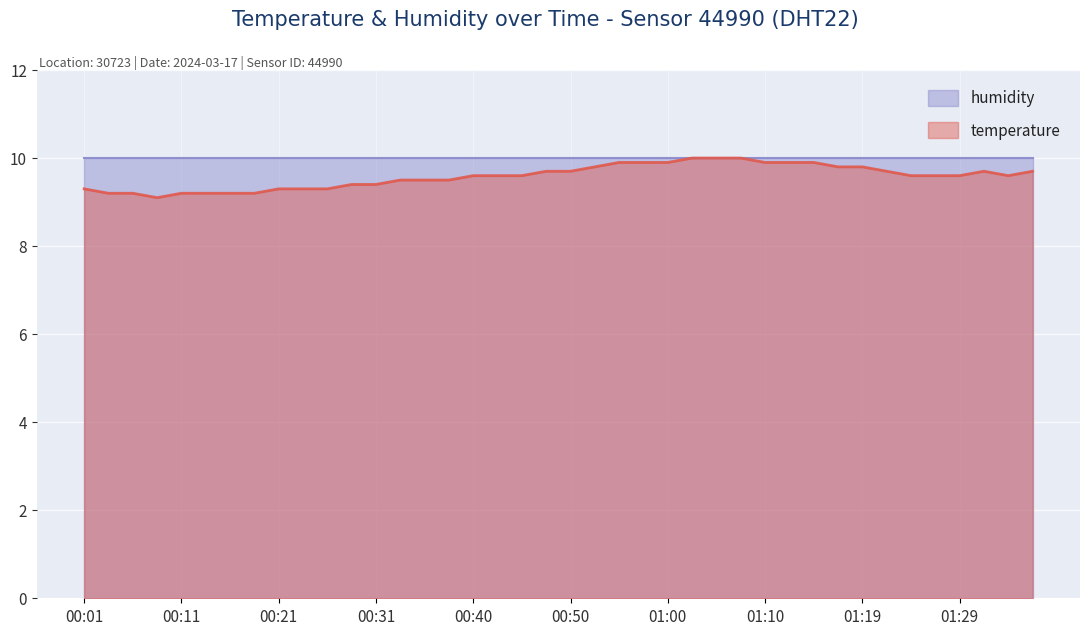

What is the change in value from 00:14 to 00:50?

+0.5